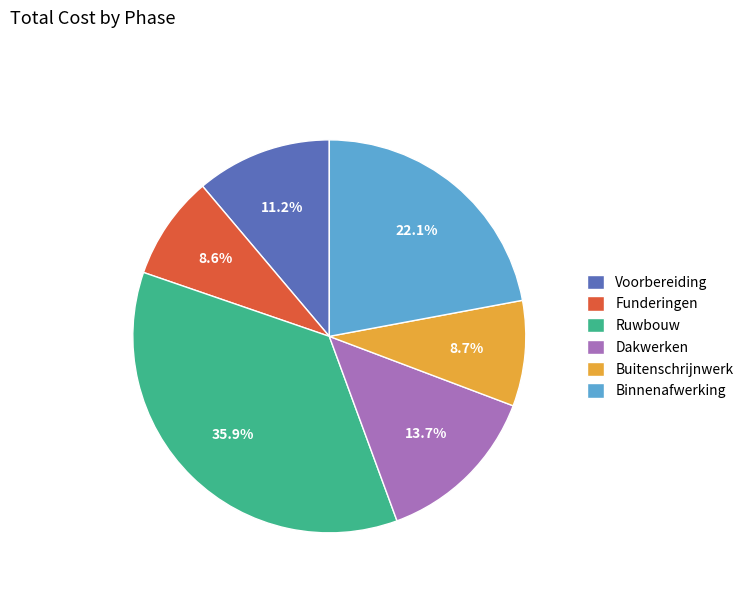

Is it true that Funderingen is 9% of the pie?

True